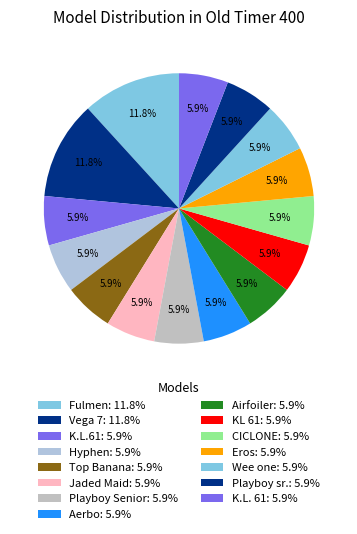

How many segments does this pie chart have?

15